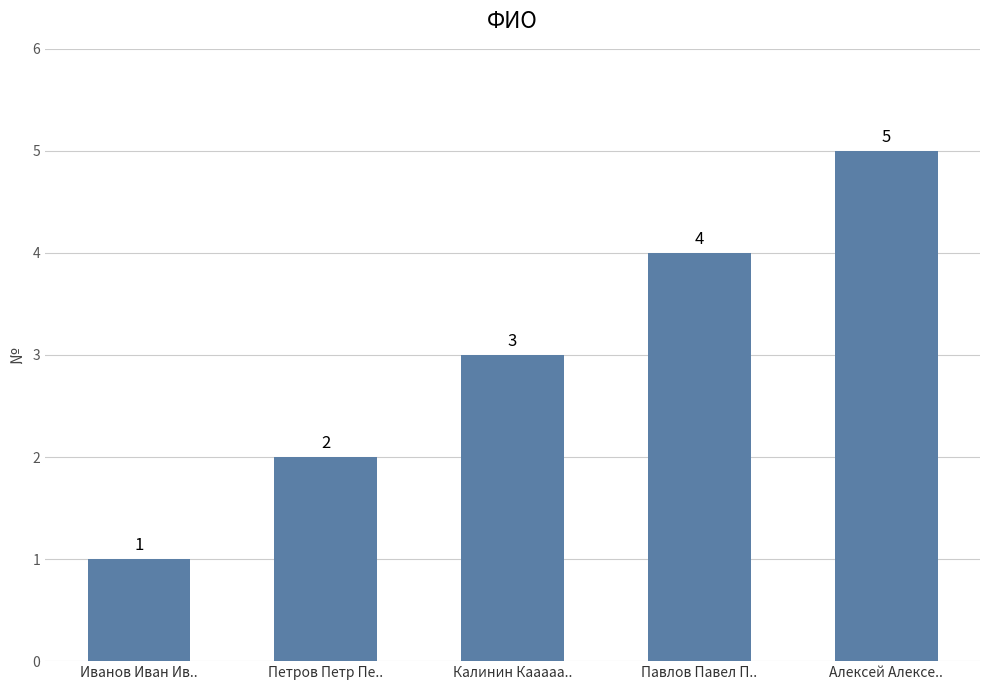

What is the average value?

3